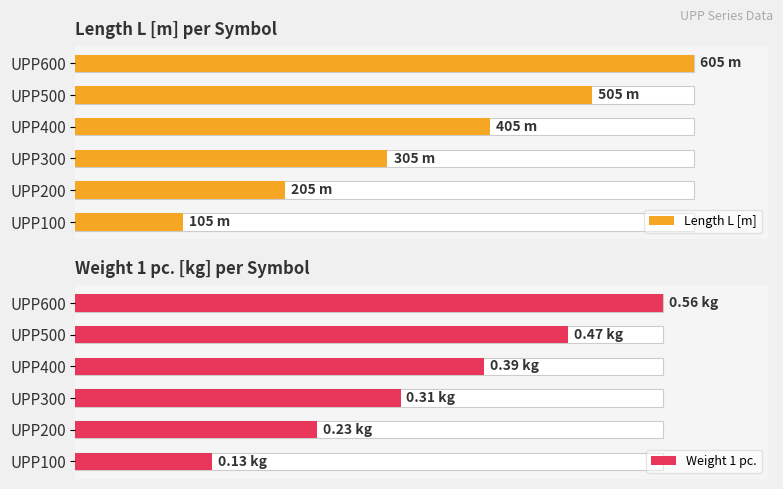

True or false: Weight 1 pc. has a value of 0.0 at UPP100.

False